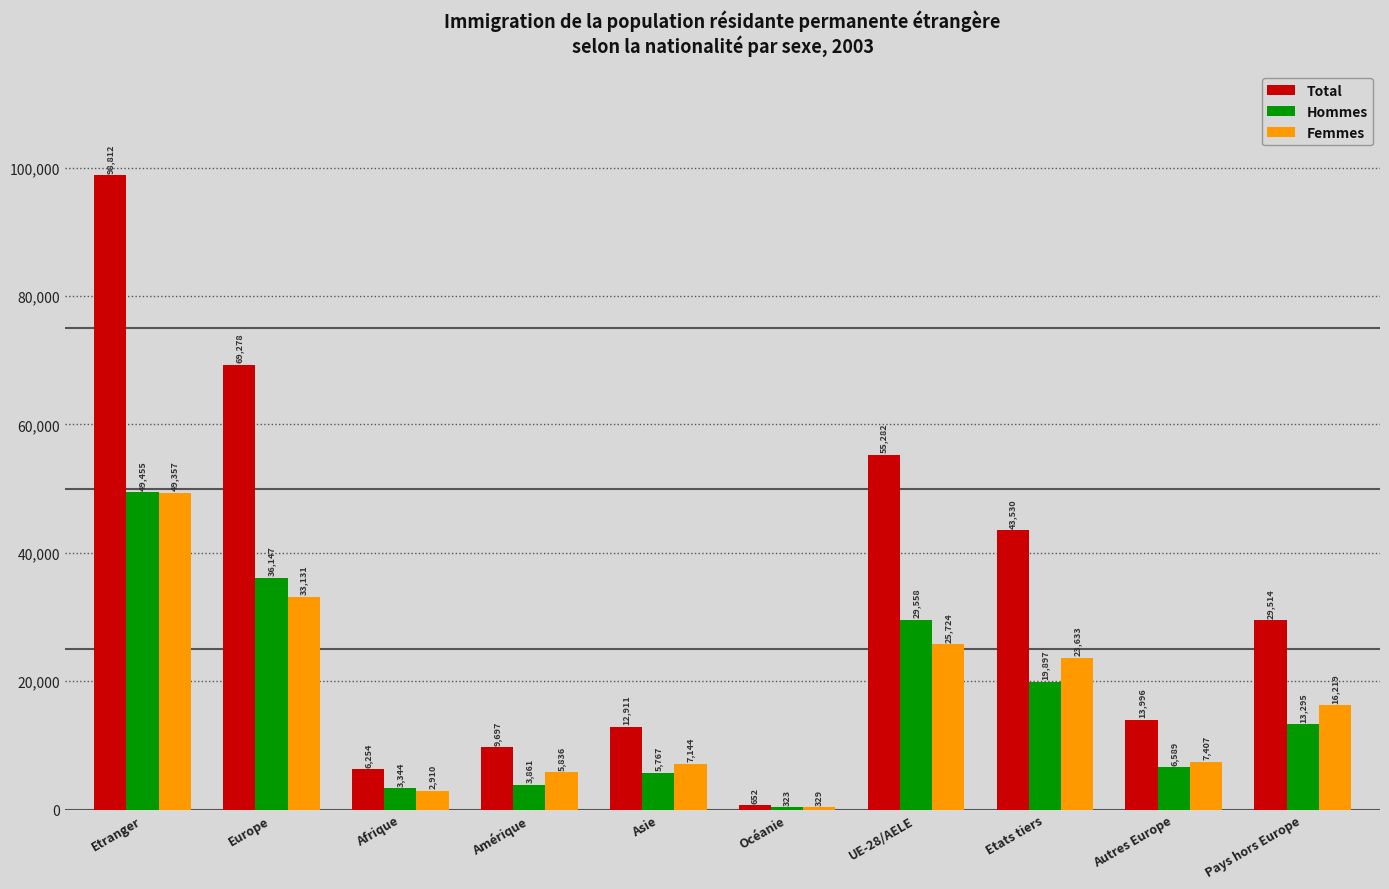

What is the greatest value displayed?

98812